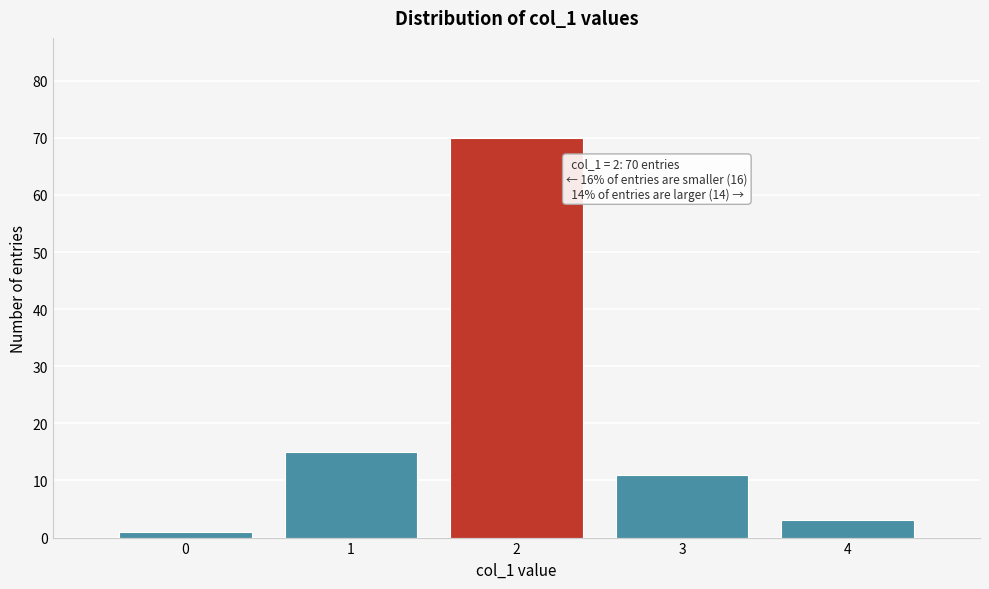

Reading left to right, transcribe all the data shown in this chart.

1	15	70	11	3